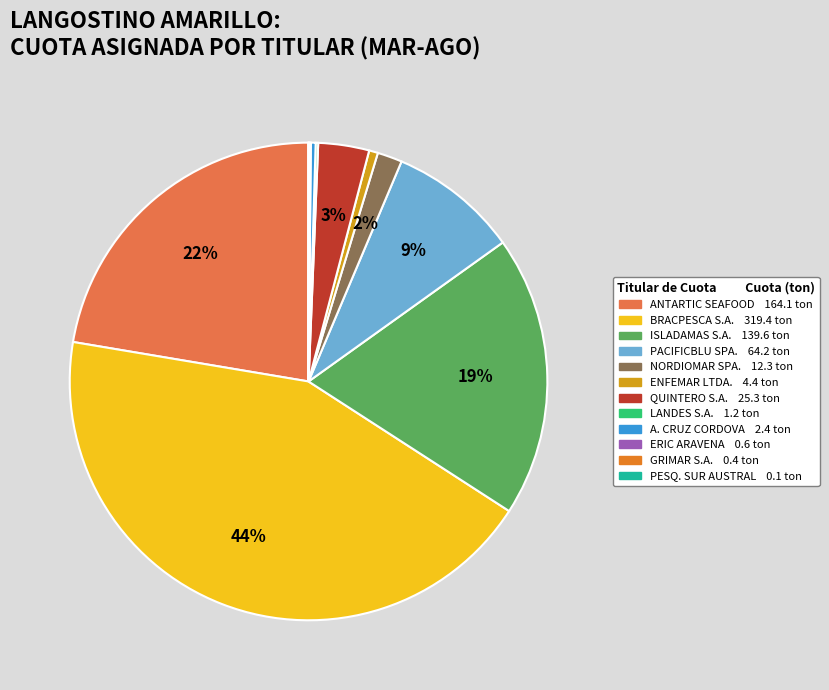

Is there any slice that represents more than half of the pie?

No